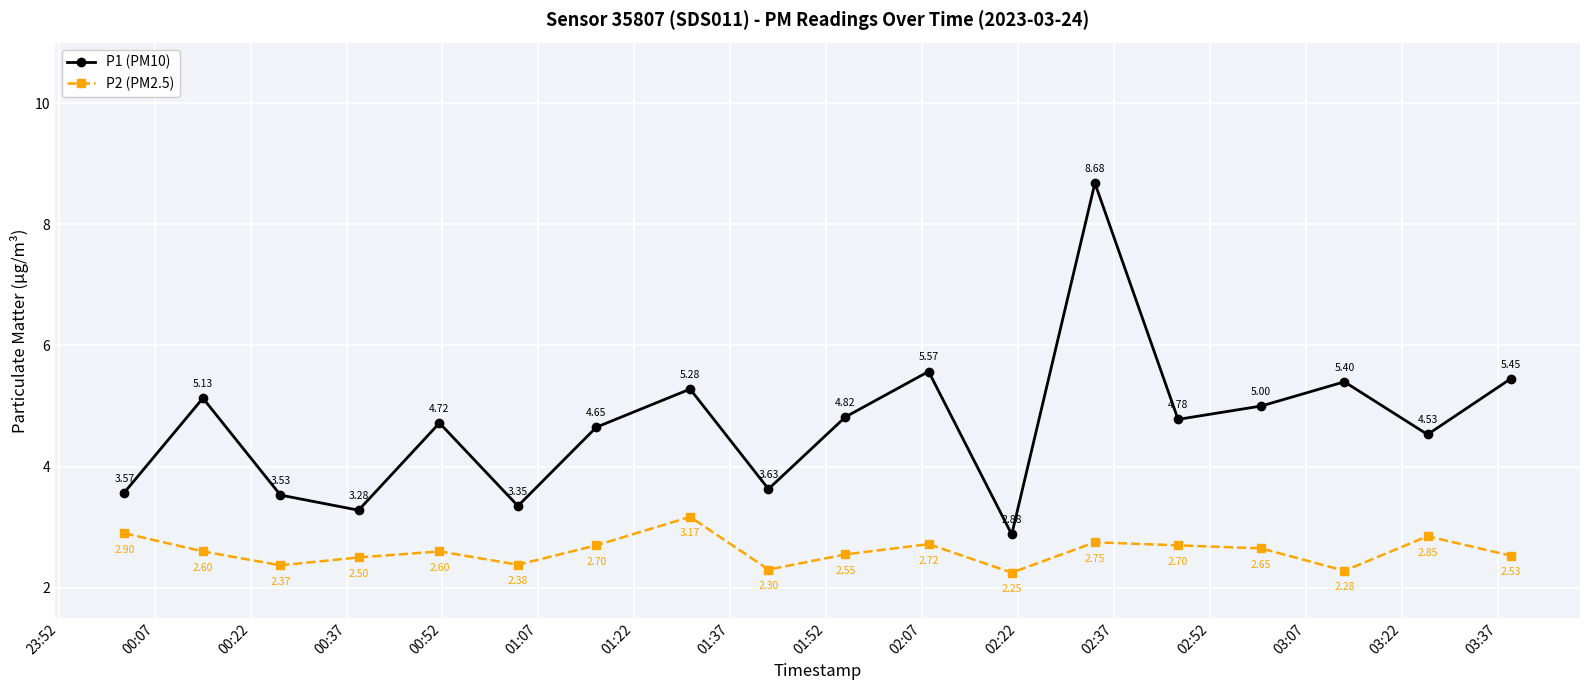

Rank the series by their maximum value, from lowest to highest.

P2 (PM2.5), P1 (PM10)